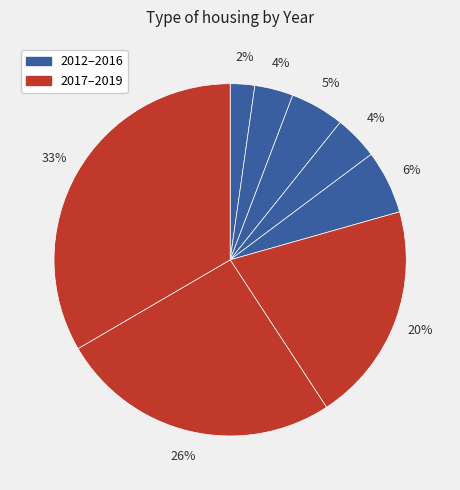

Count the number of slices in the pie.

8